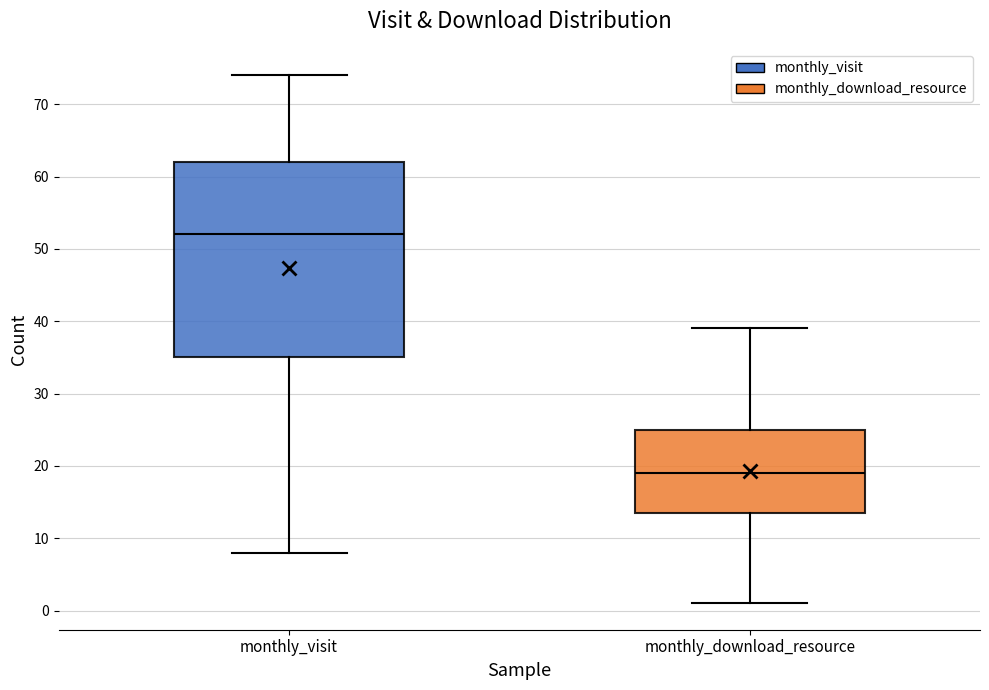

Which box's median line is the lowest?

monthly_download_resource